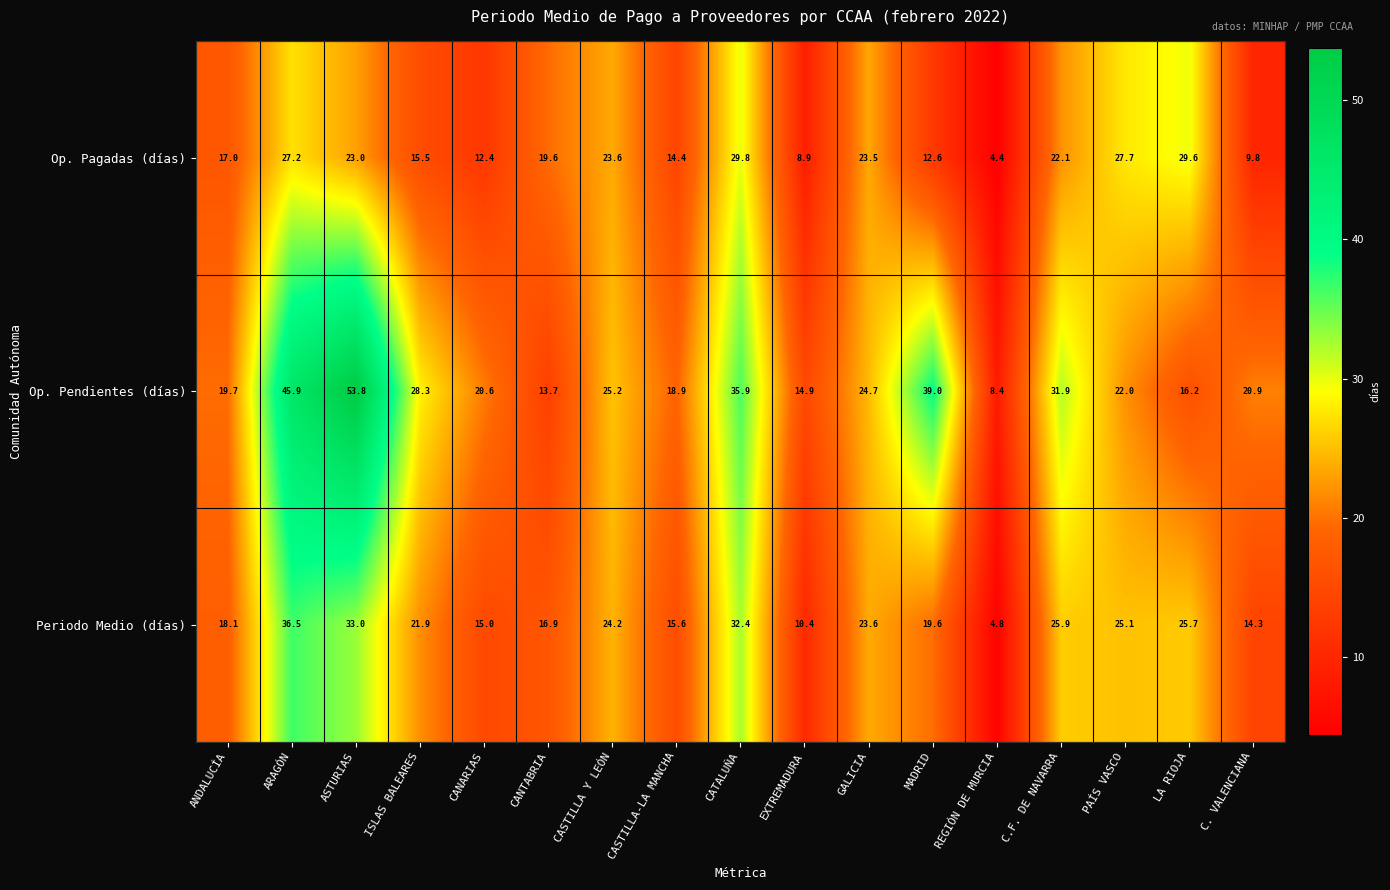

At which label does Op. Pendientes (días) first exceed 22?

ARAGÓN